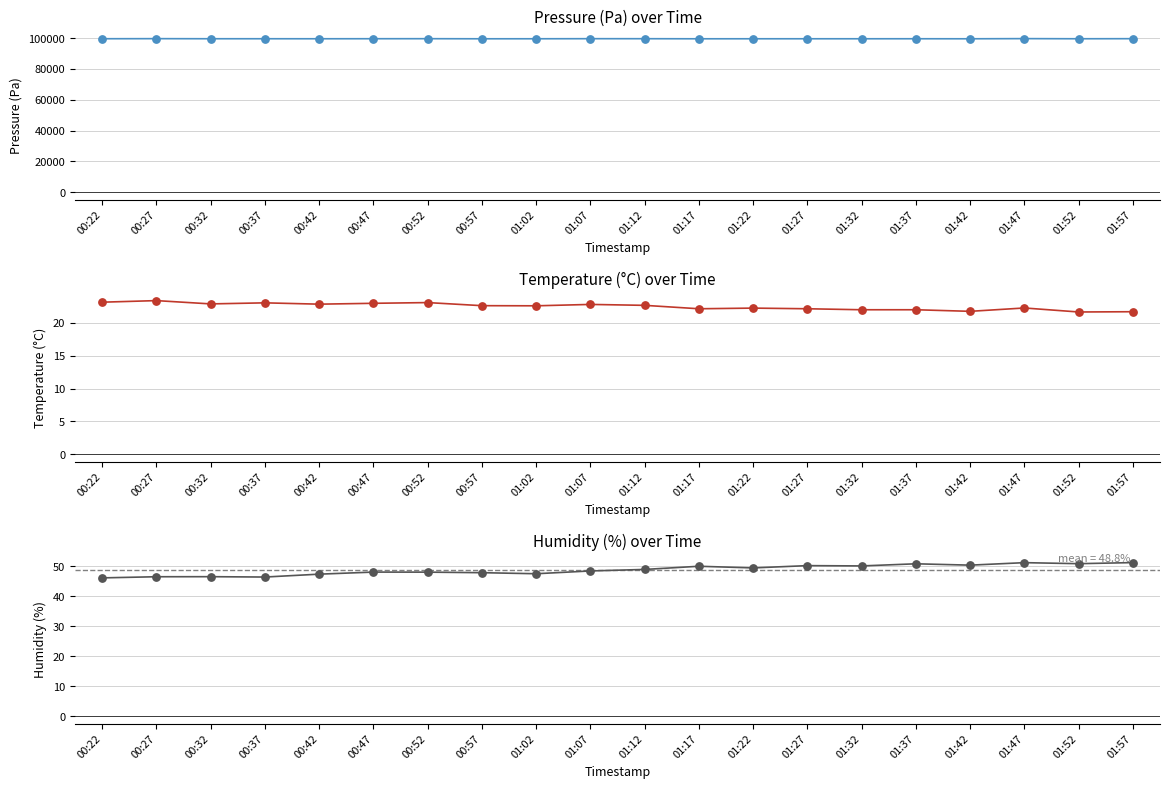

What are all the series names shown in the legend?

pressure, temperature, humidity